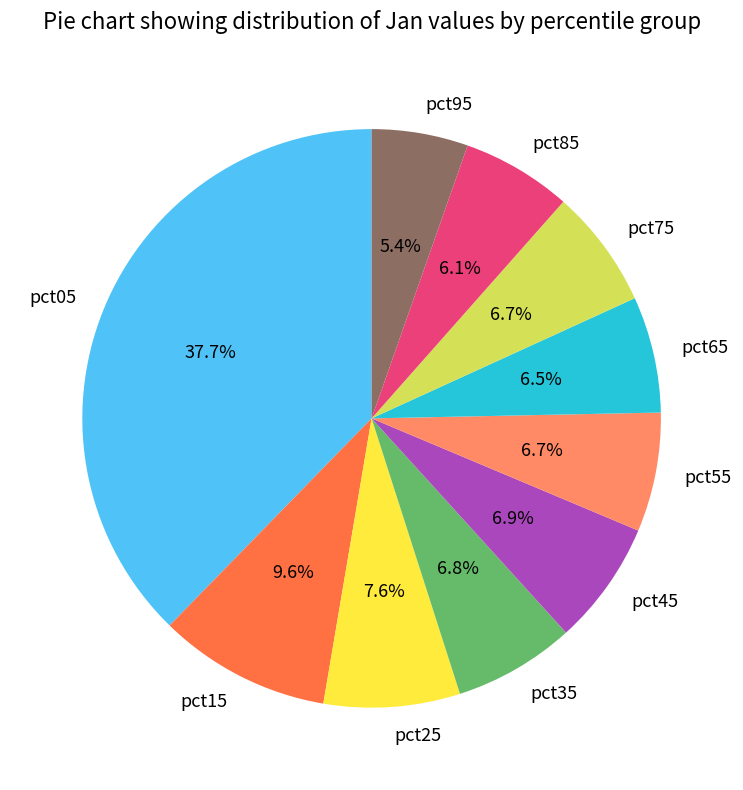

What percentage is NOT represented by pct05?

62.3%